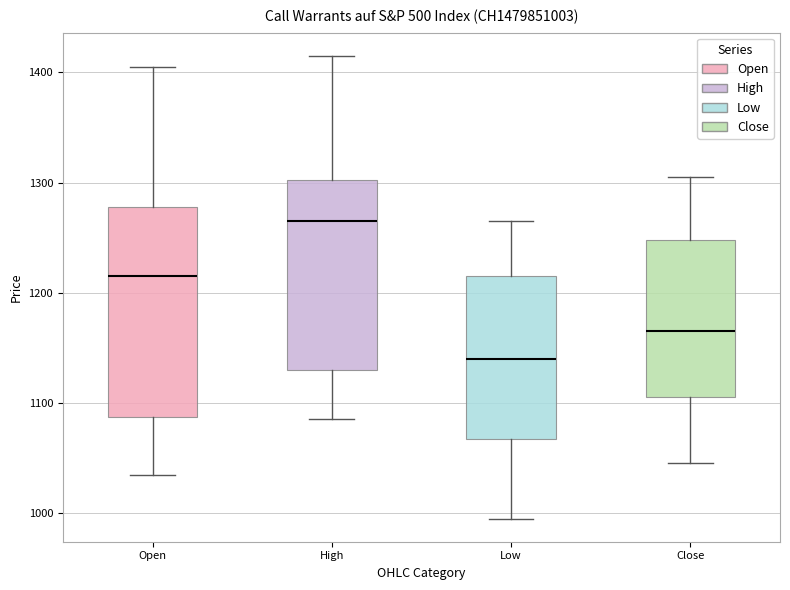

Reading left to right, read every box against the y-axis: the position of its median line, the range the box covers, and the ends of its whiskers. The values are not printed on the chart, so give them approximately, as read against the axis.

Open: median 1220, box 1090 to 1280, whiskers 1040 to 1410
High: median 1270, box 1130 to 1300, whiskers 1090 to 1420
Low: median 1140, box 1070 to 1220, whiskers 1000 to 1270
Close: median 1170, box 1110 to 1250, whiskers 1050 to 1310